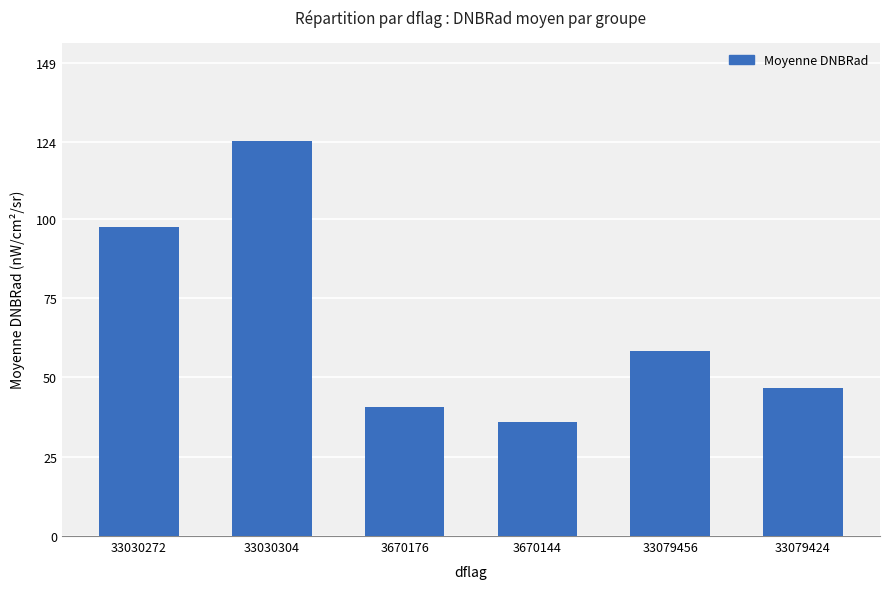

At which label is the value closest to 80?

33030272